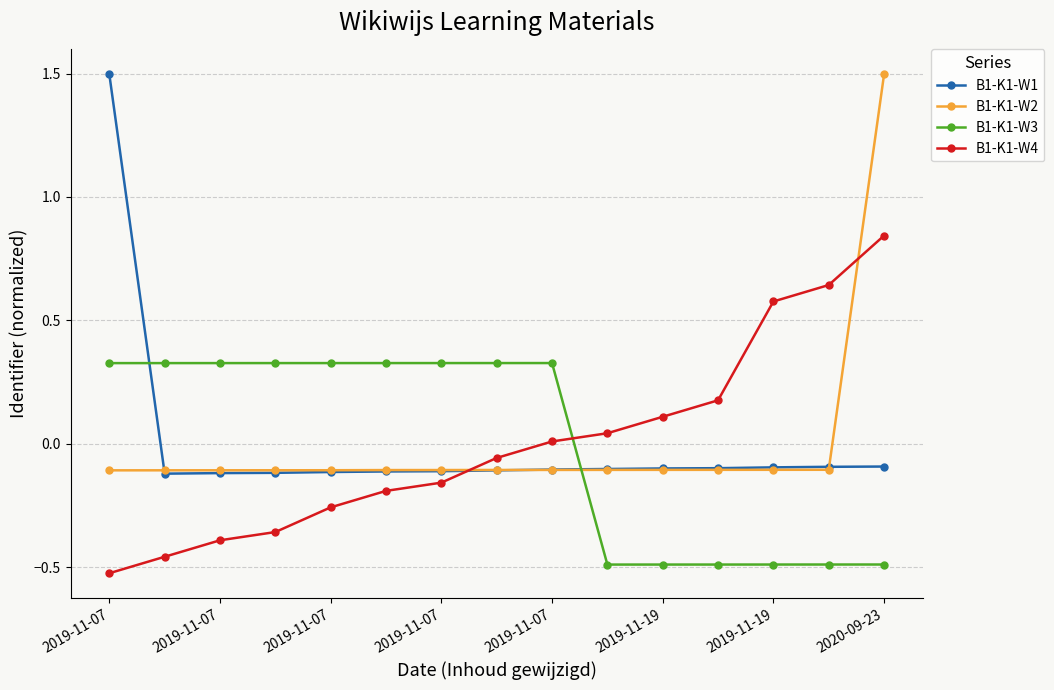

What is the value of the B1-K1-W4 point at the 11th from the left?

0.1